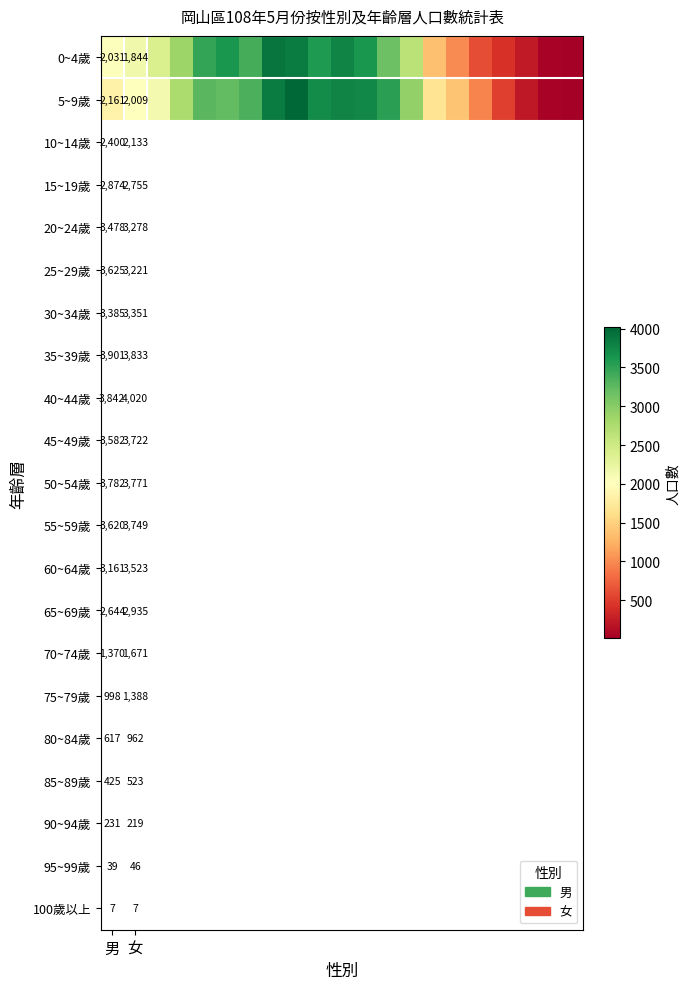

What is the total value across all series at 男?

4192